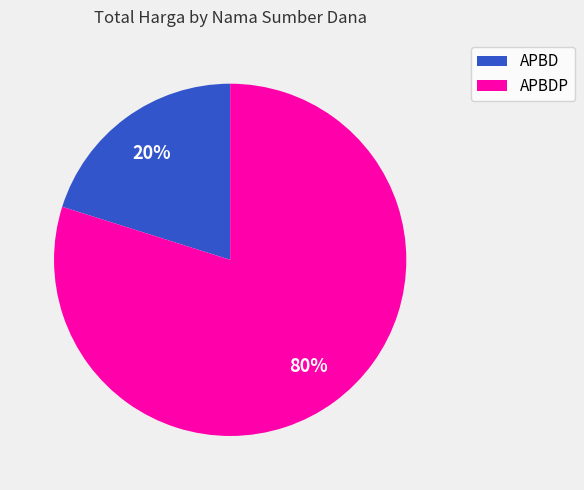

Approximately how many times larger is the value at APBDP compared to APBD?

4.0